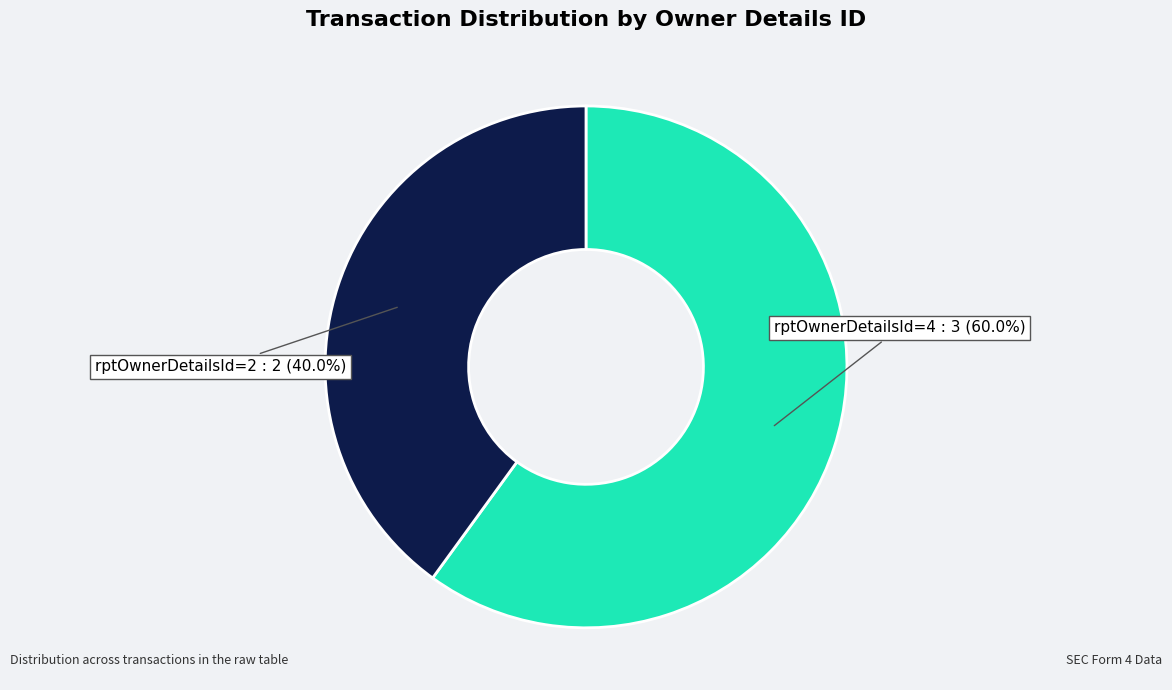

Is there any slice that represents more than half of the pie?

Yes